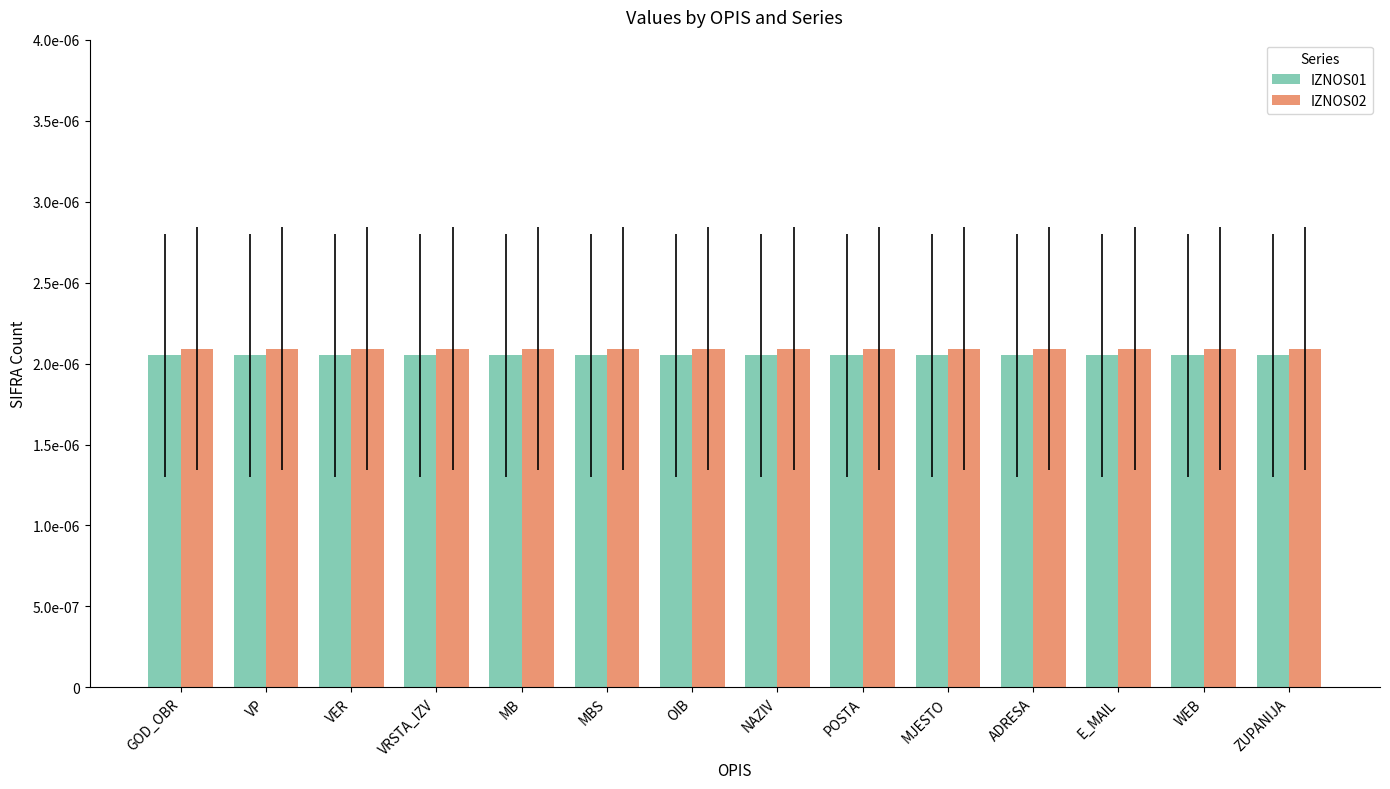

What are all the series names shown in the legend?

IZNOS01, IZNOS02